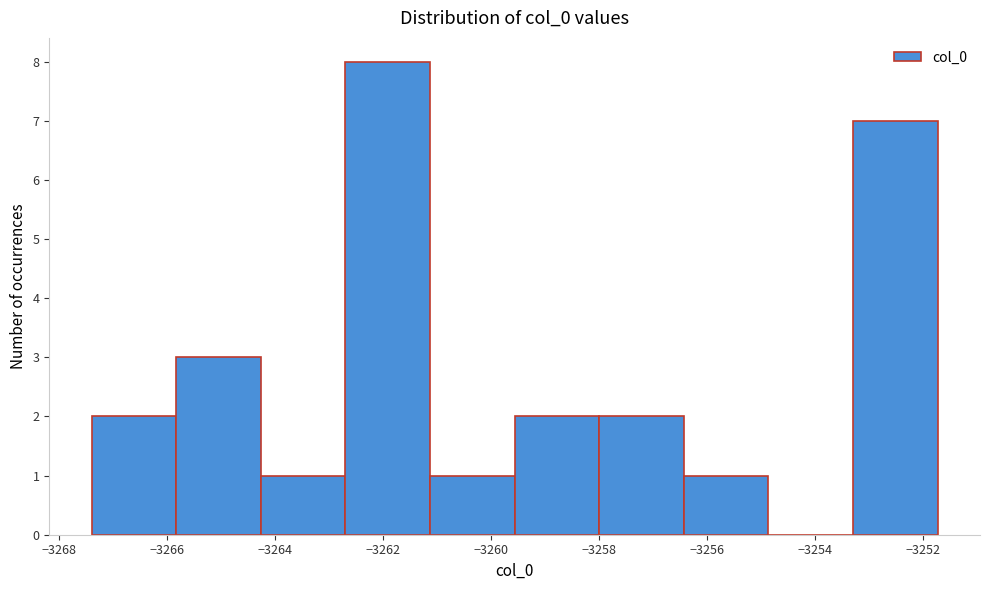

Reading left to right, list every bar in this chart as the range it spans on the x-axis followed by its height. Neither the bar edges nor the heights are printed on the chart, so give them approximately, as read against the axes.

-3267.4 to -3265.8: 2
-3265.8 to -3264.2: 3
-3264.2 to -3262.6: 1
-3262.6 to -3261.2: 8
-3261.2 to -3259.6: 1
-3259.6 to -3258.0: 2
-3258.0 to -3256.4: 2
-3256.4 to -3254.8: 1
-3254.8 to -3253.4: 0
-3253.4 to -3251.8: 7